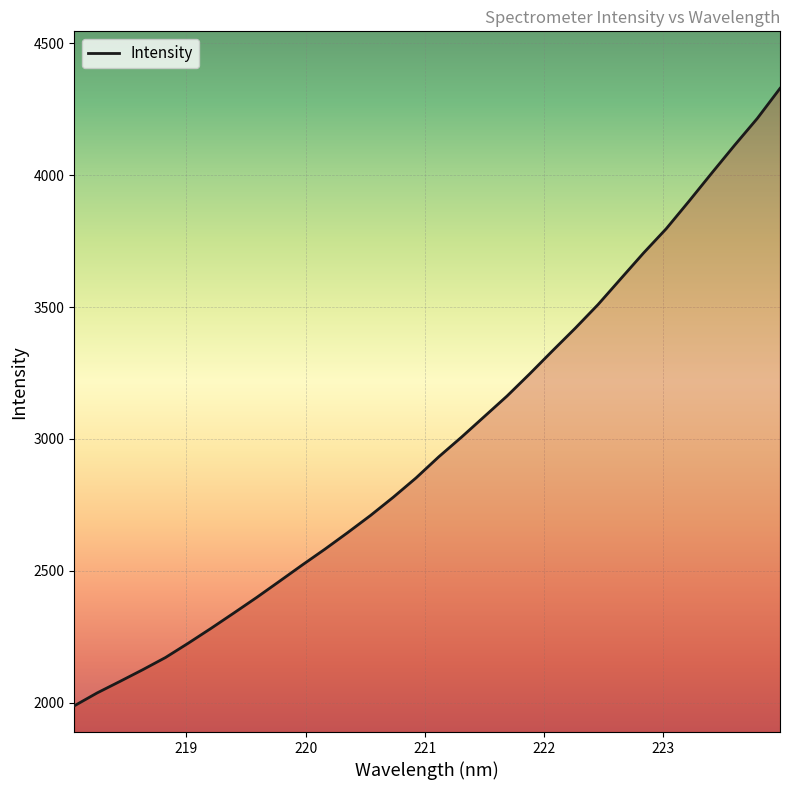

What is the smallest value displayed?

1987.7